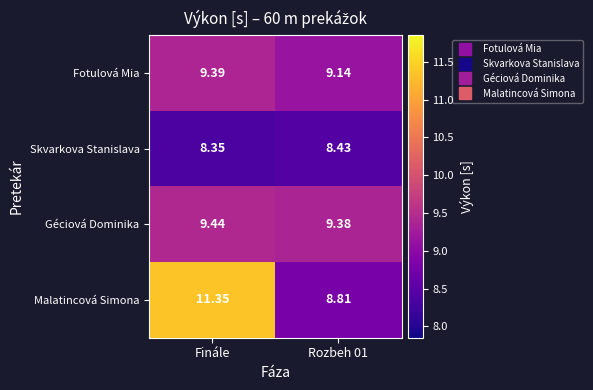

At Finále, list the series in order from smallest to largest.

Skvarkova Stanislava, Fotulová Mia, Géciová Dominika, Malatincová Simona